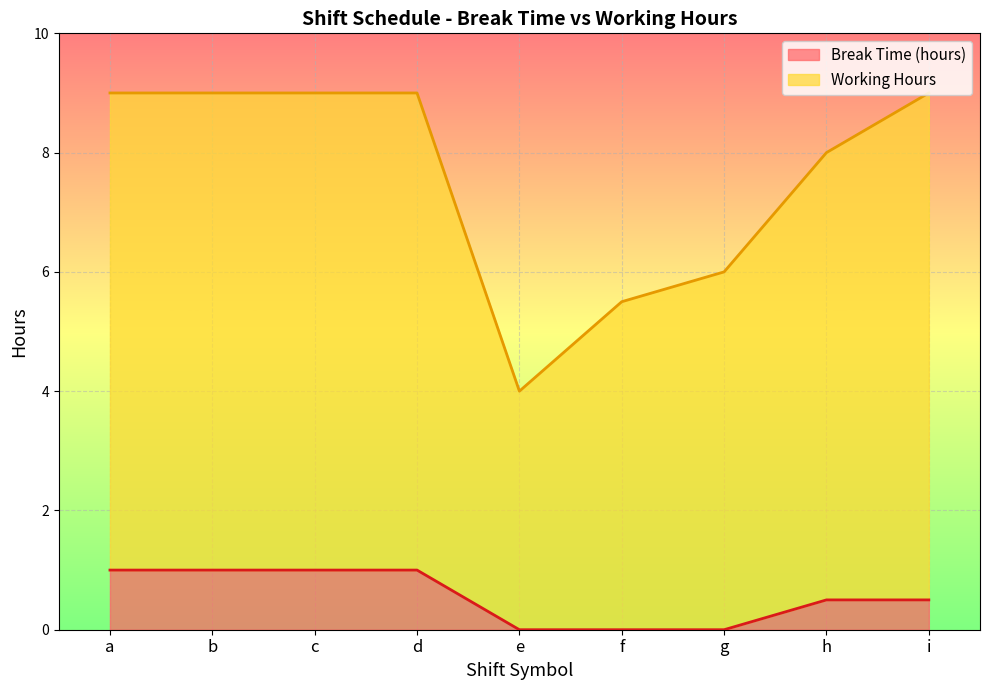

What are all the series names shown in the legend?

Break Time (hours), Working Hours